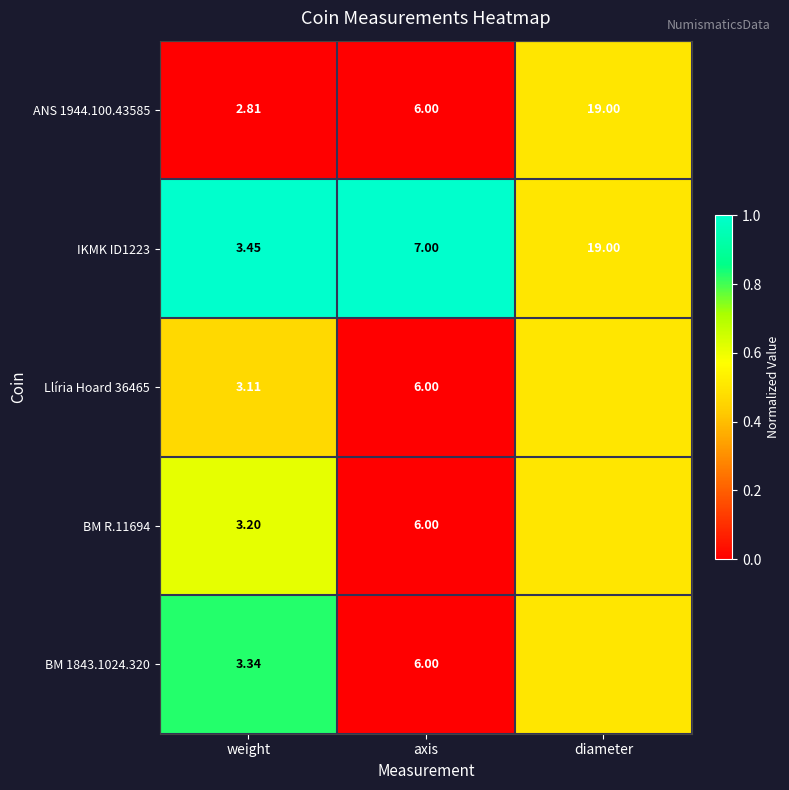

Where is IKMK ID1223 nearest to the value 11?

axis